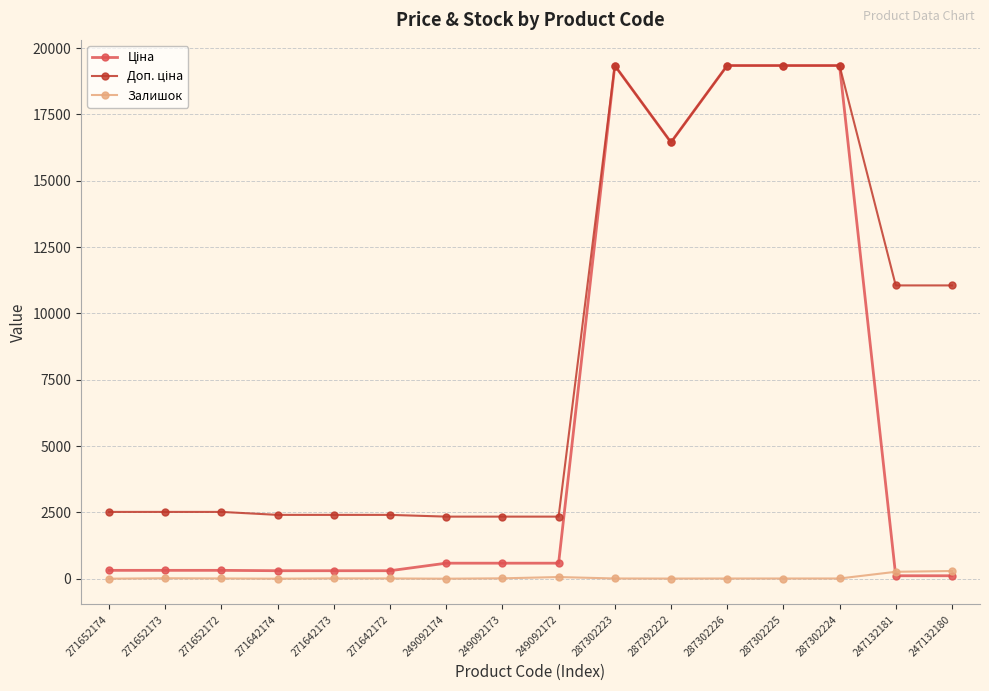

At how many categories does at least one series exceed 9277?

7